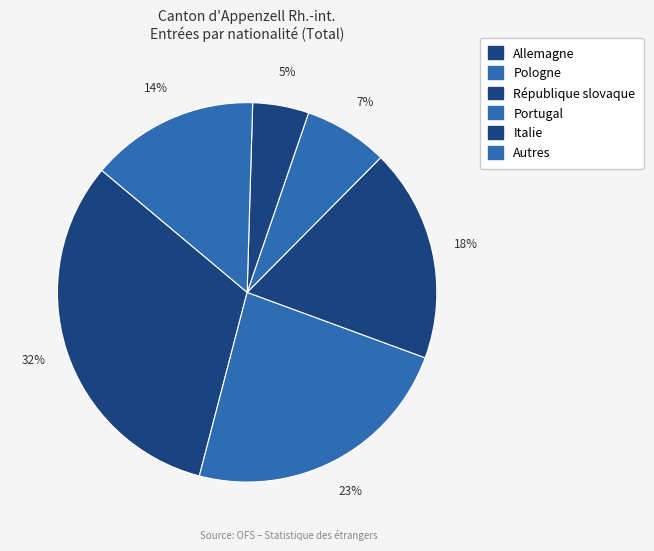

How many slices are in this pie chart?

6